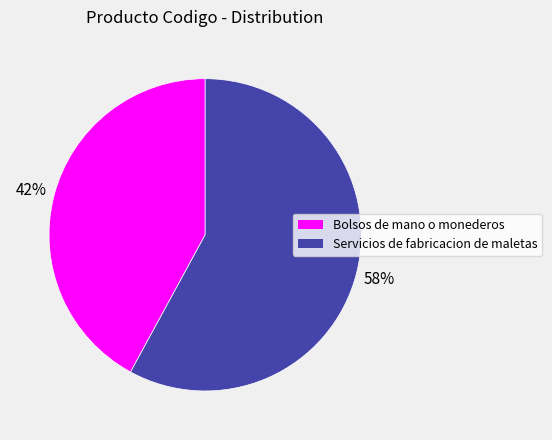

To the nearest percent, what is the difference between the Bolsos de mano o monederos and Servicios de fabricacion de maletas slice percentages?

16%